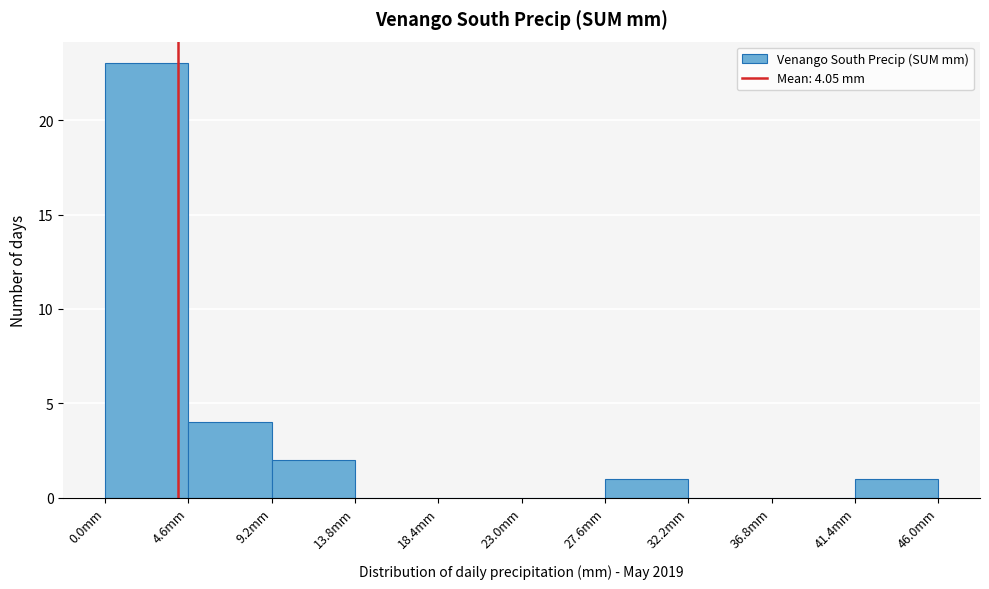

Which range on the x-axis has the tallest bar?

0.0 to 4.6